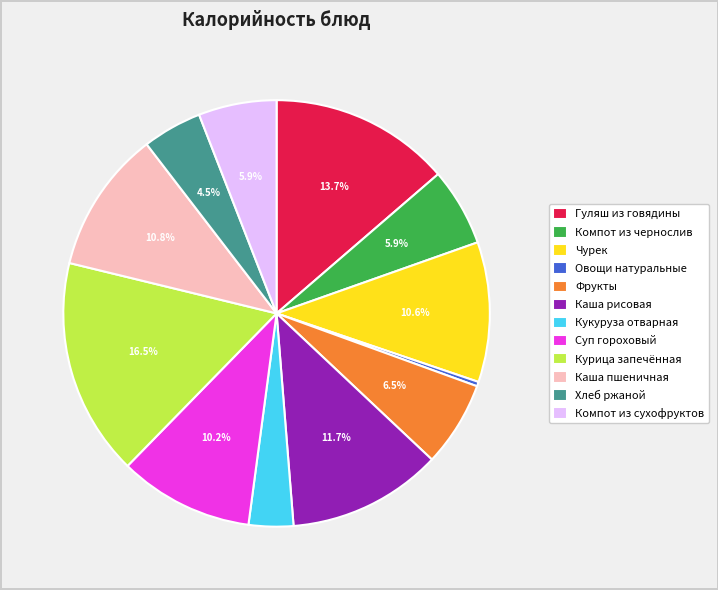

The Хлеб ржаной slice represents 13% of the pie. True or false?

False